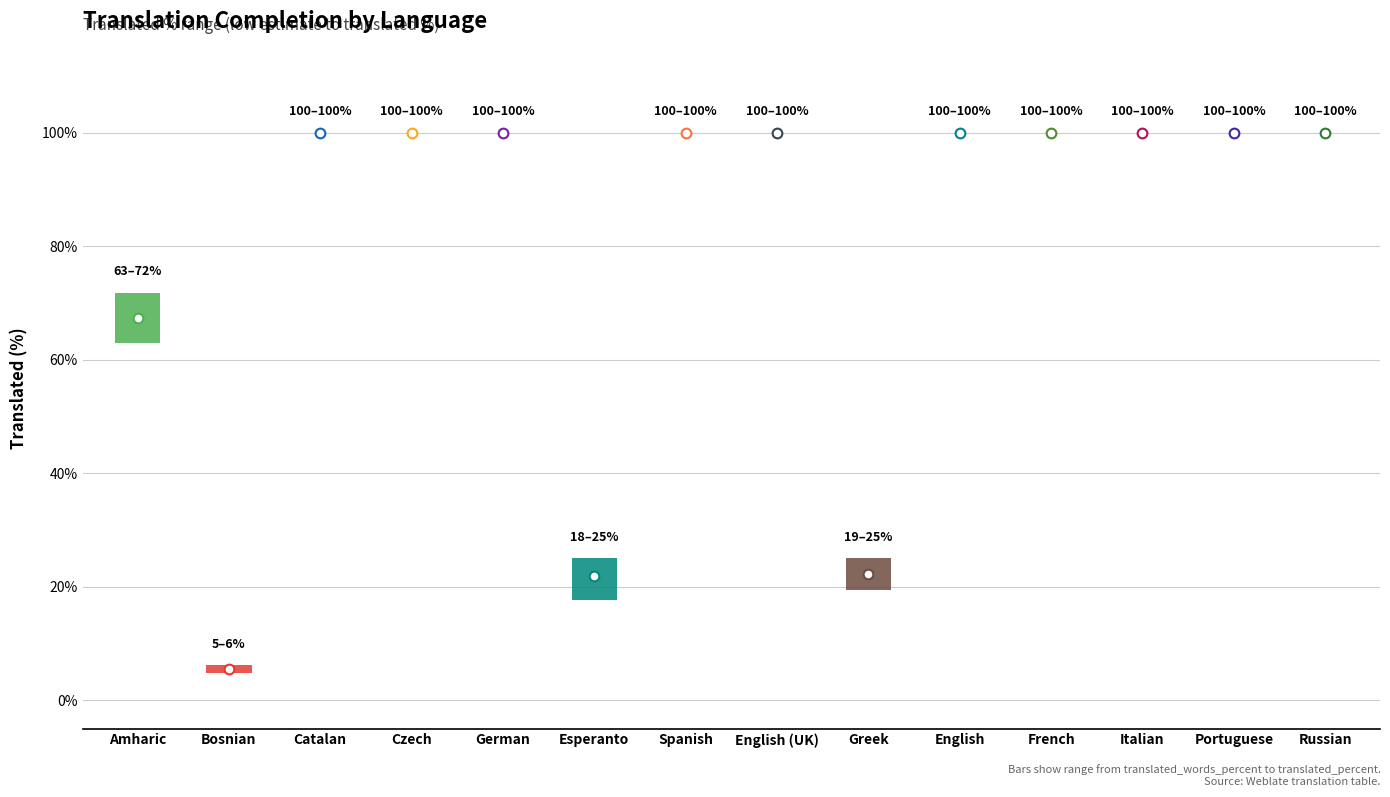

Which series has the largest total across all categories?

translated_percent